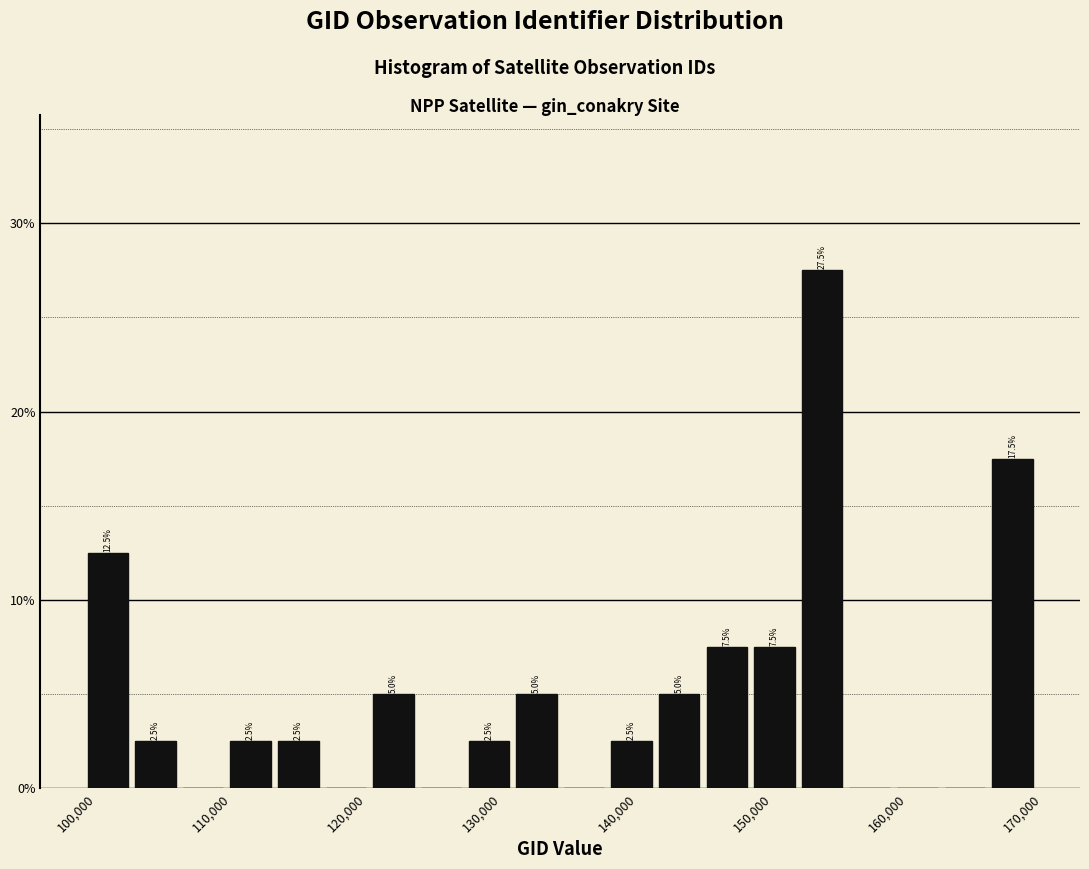

Around what value on the x-axis is the tallest bar? Give the approximate position of its centre, as read against the axis.

155000